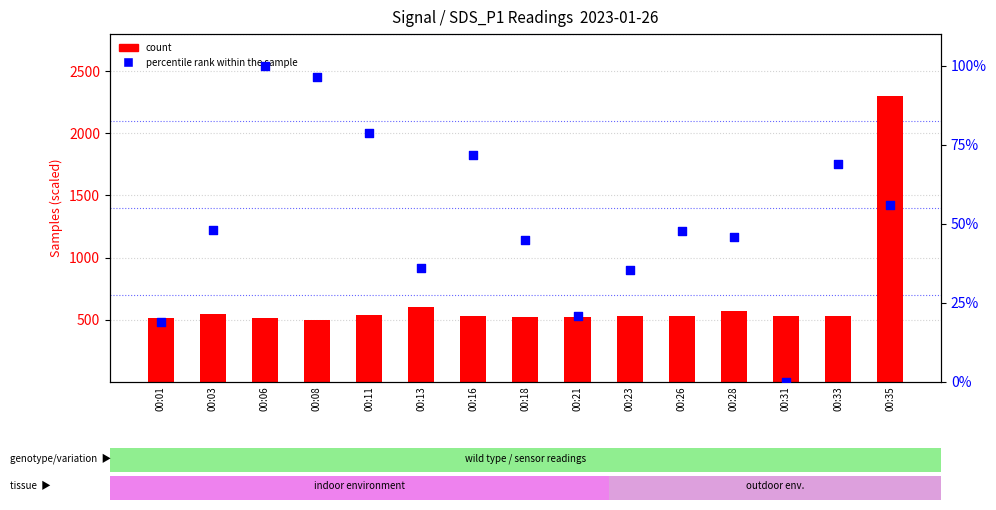

At which category is the sum across all series the highest?

00:35